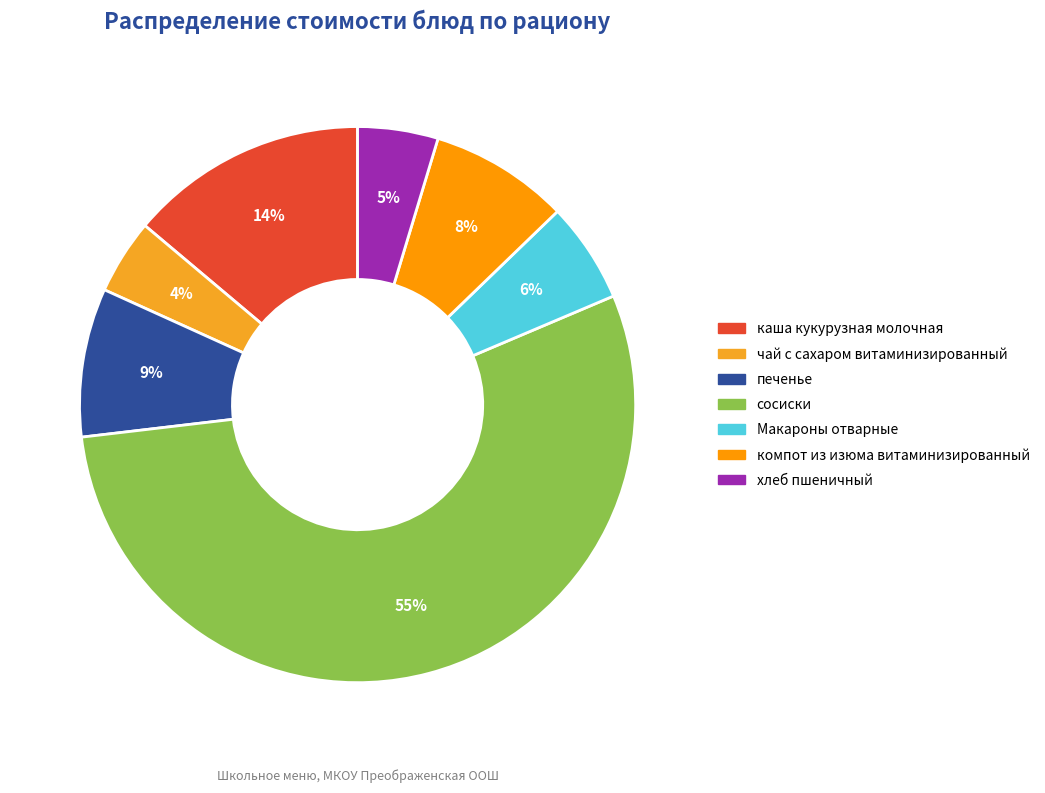

How many slices are in this pie chart?

7